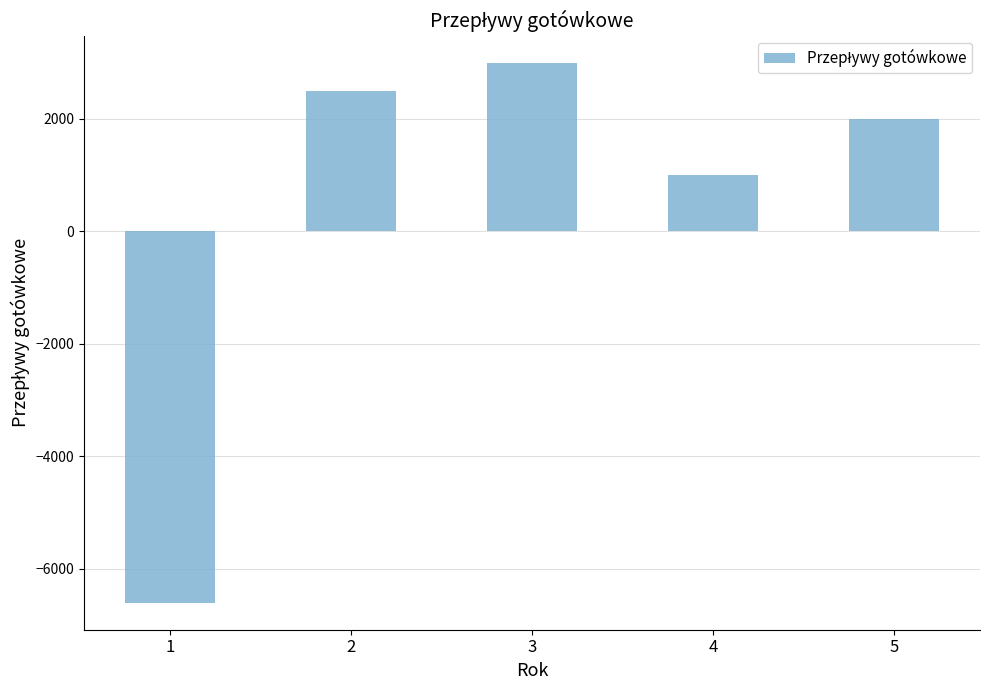

Between 2 and 3, which is larger?

3